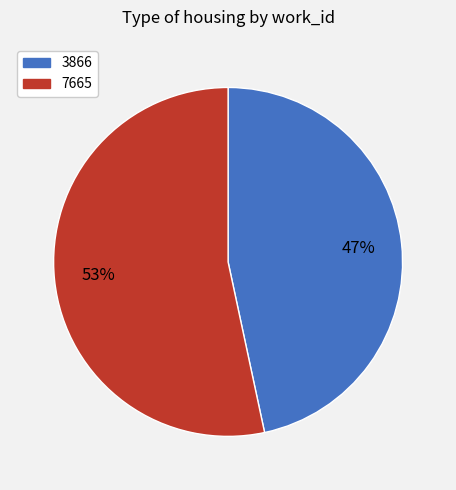

Approximately how many times larger is the value at 3866 compared to 7665?

0.9